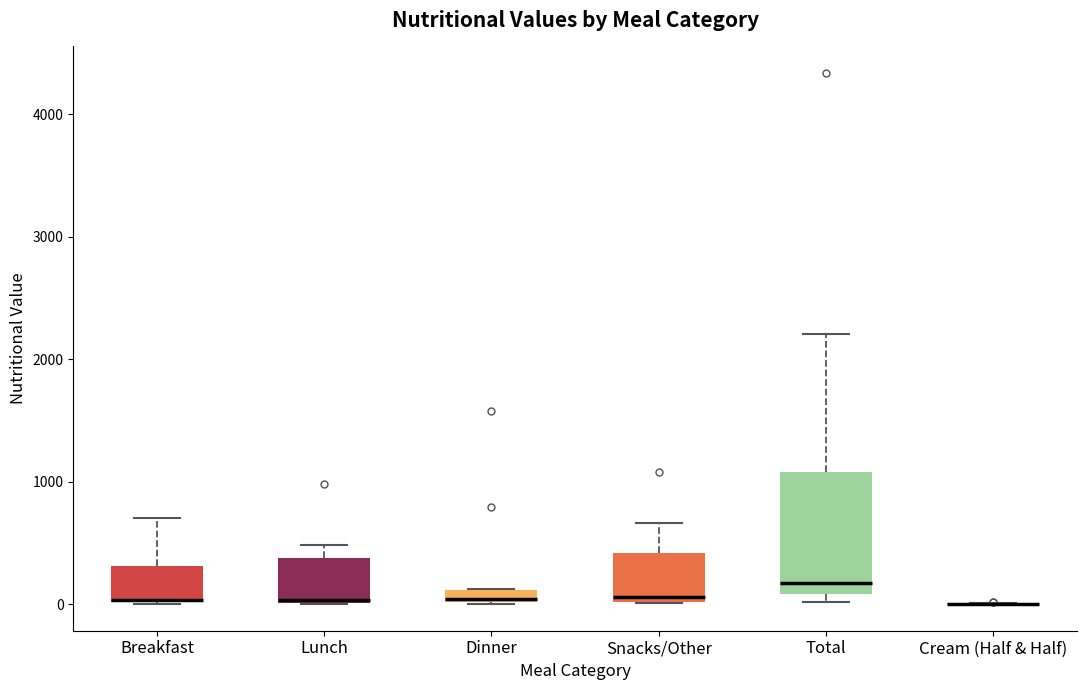

Where is the upper edge of the box for Breakfast on the y-axis? The values are not printed on the chart, so give them approximately, as read against the axis.

300